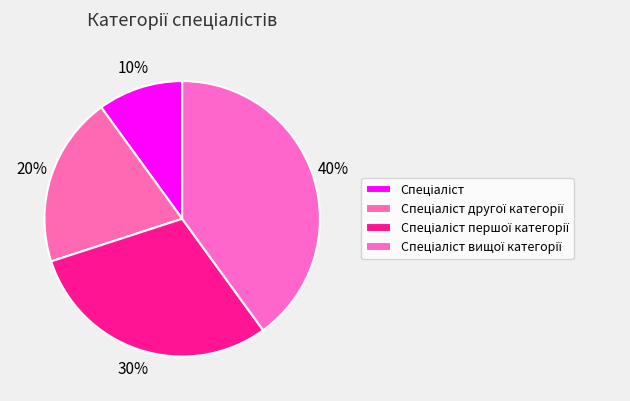

Count the number of slices in the pie.

4